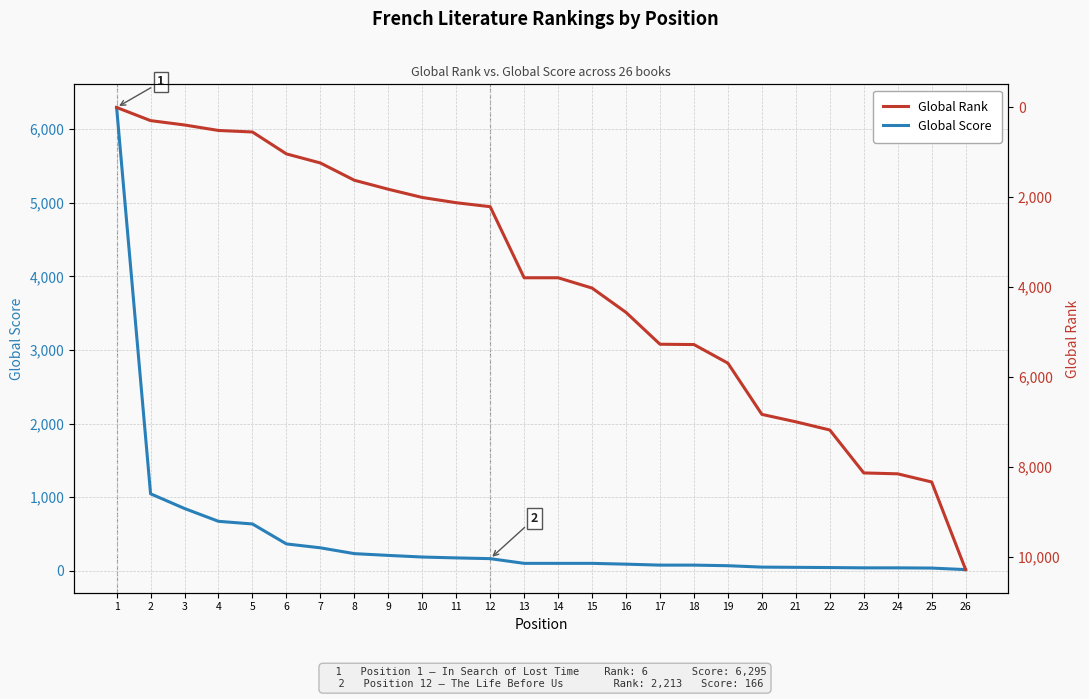

True or false: Global Score and Global Rank intersect in this chart.

True